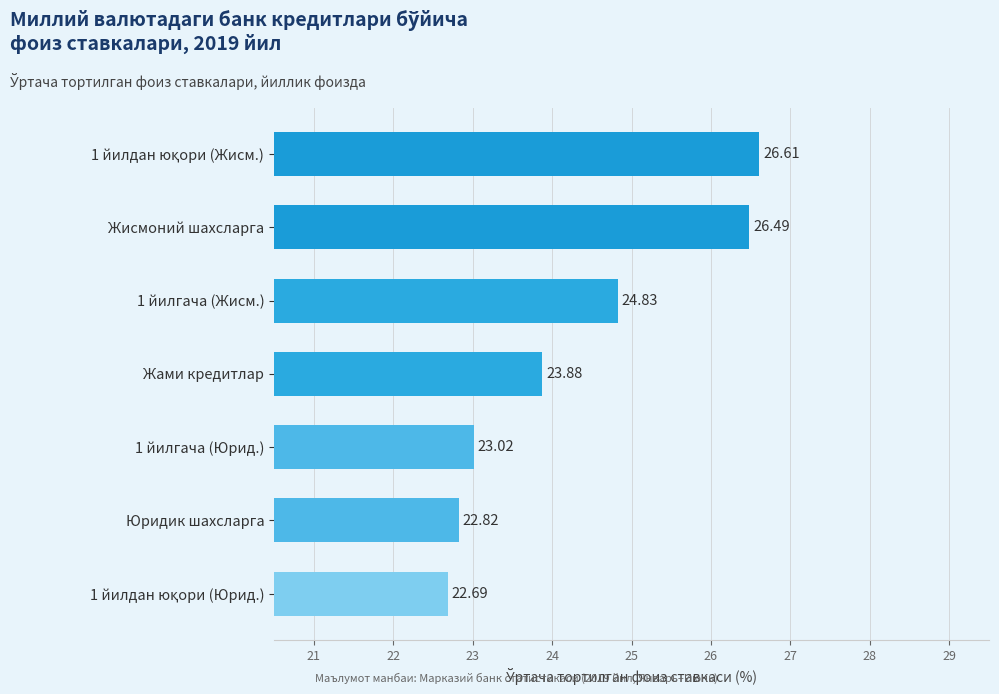

Approximately how many times larger is the value at Юридик шахсларга compared to 1 йилгача (Жисм.)?

0.9